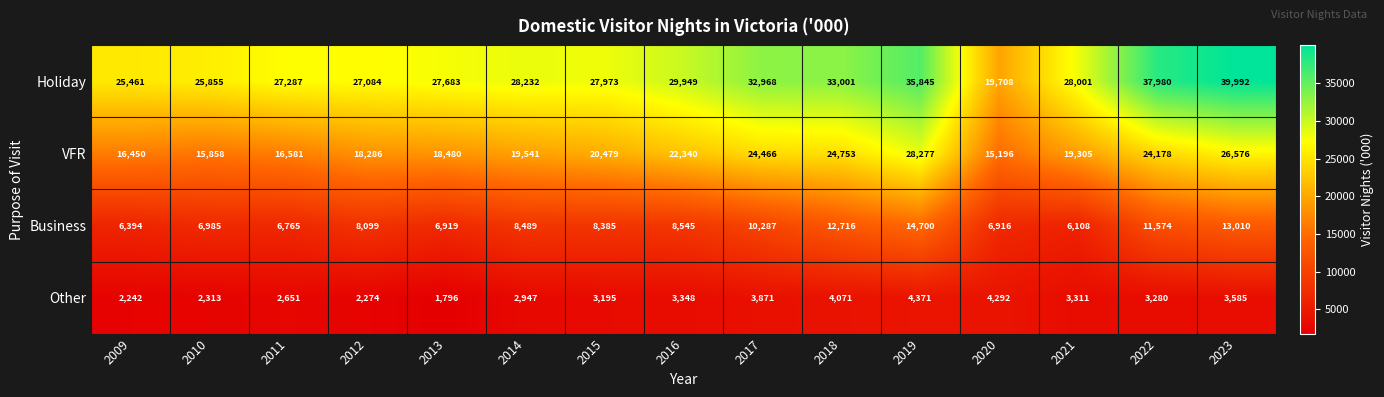

Between 2011 and 2016, which series saw the biggest shift?

VFR